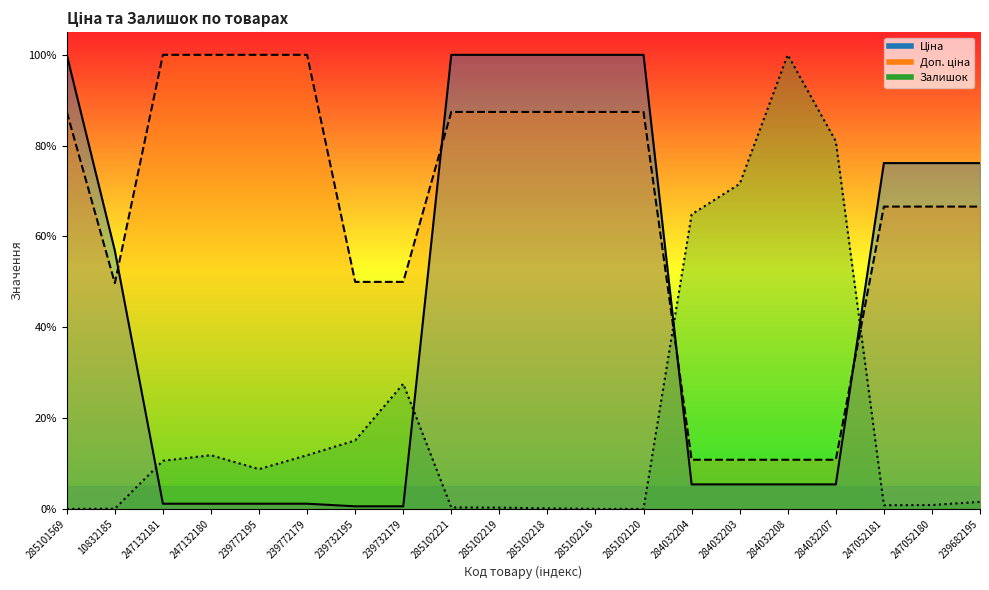

Rank the series at 284032208 from highest to lowest value.

Залишок, Доп. ціна, Ціна